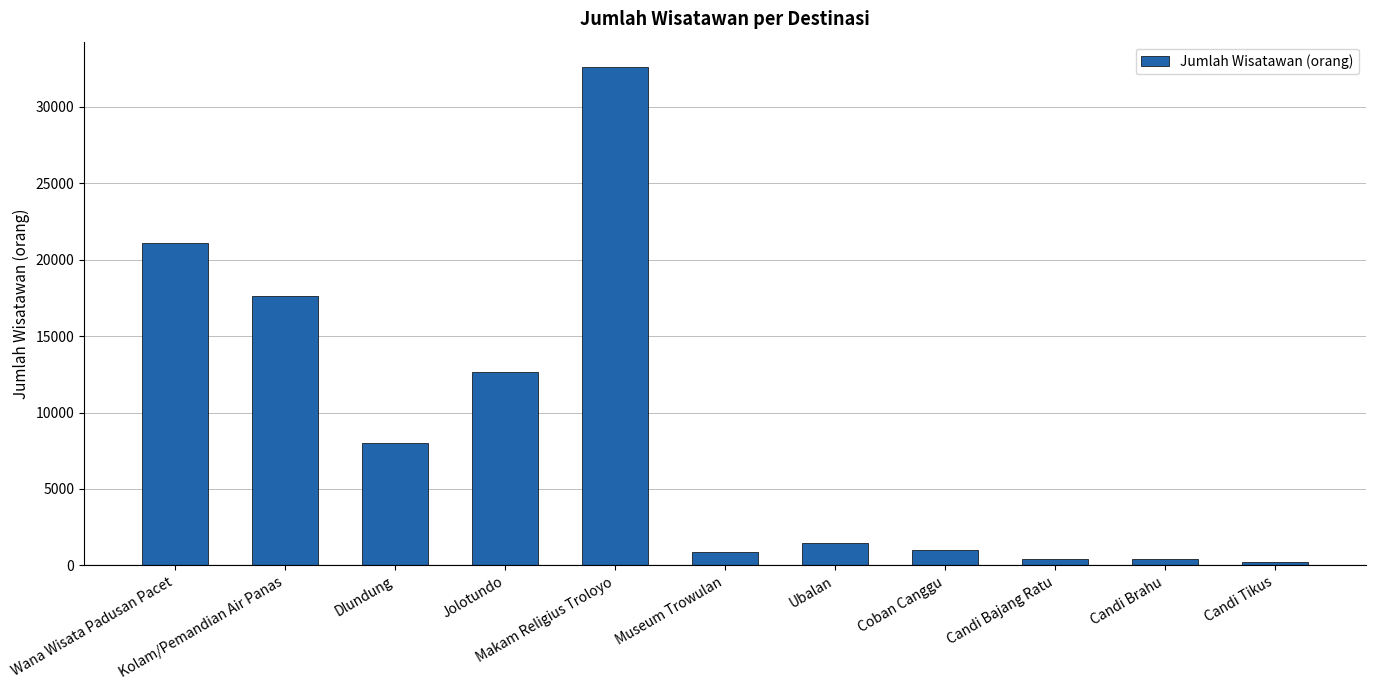

Between Dlundung and Candi Tikus, which is larger?

Dlundung